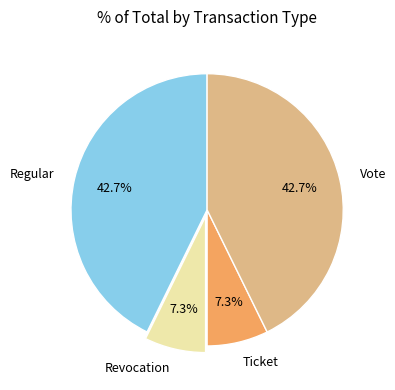

What is the ratio of the value at Ticket to the value at Regular?

0.2